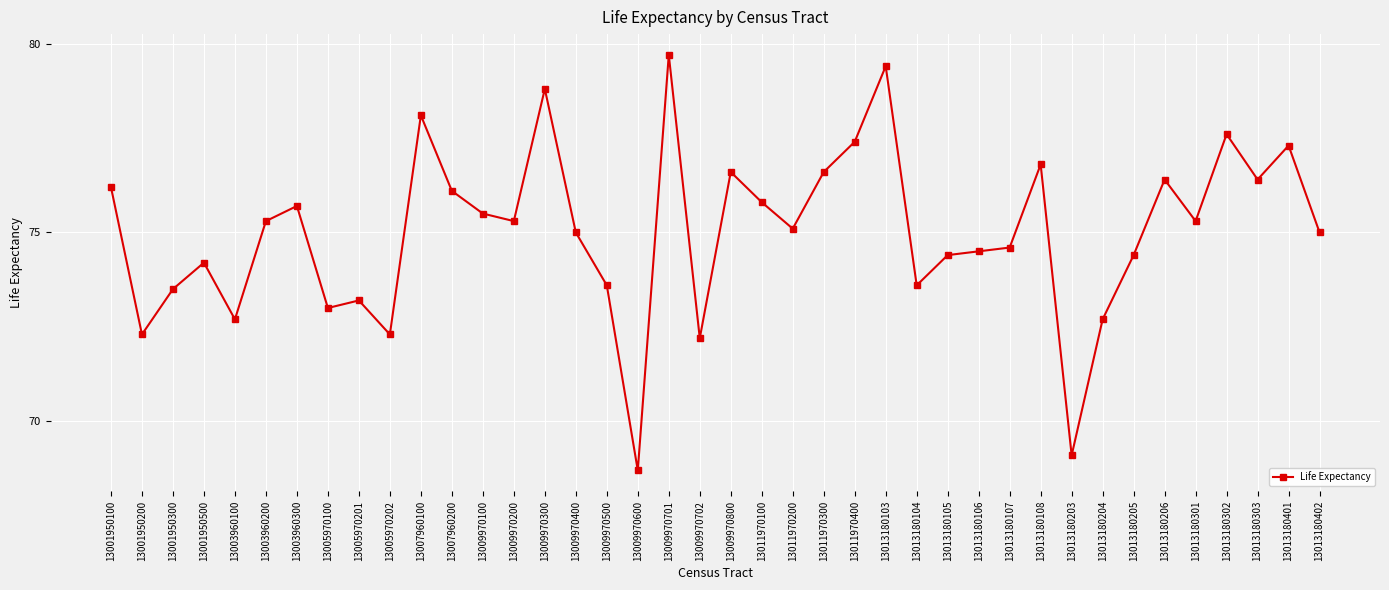

What is the average value?

75.0